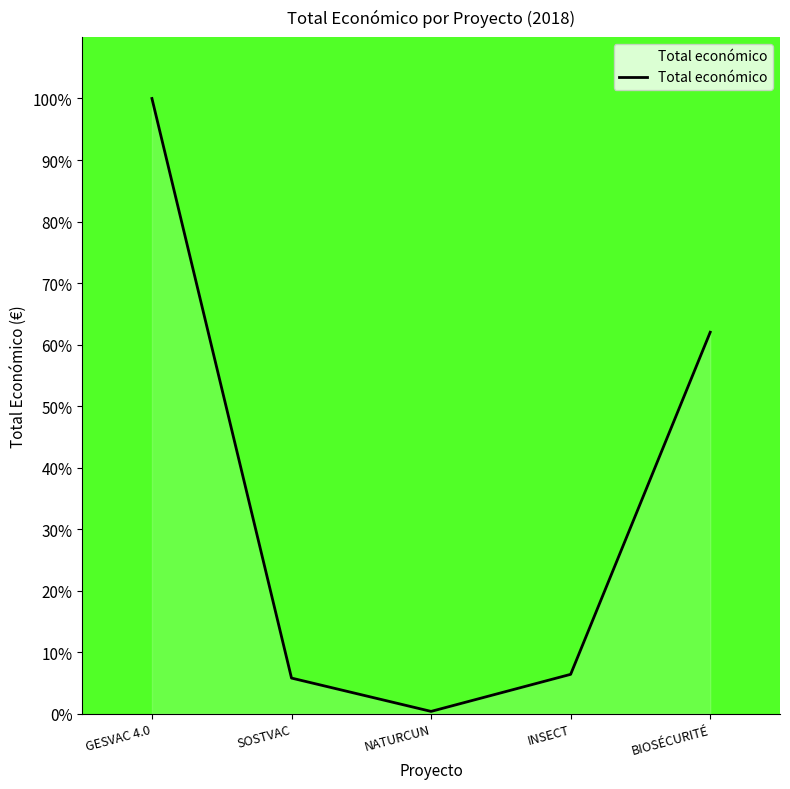

Does the chart have visible grid lines?

No